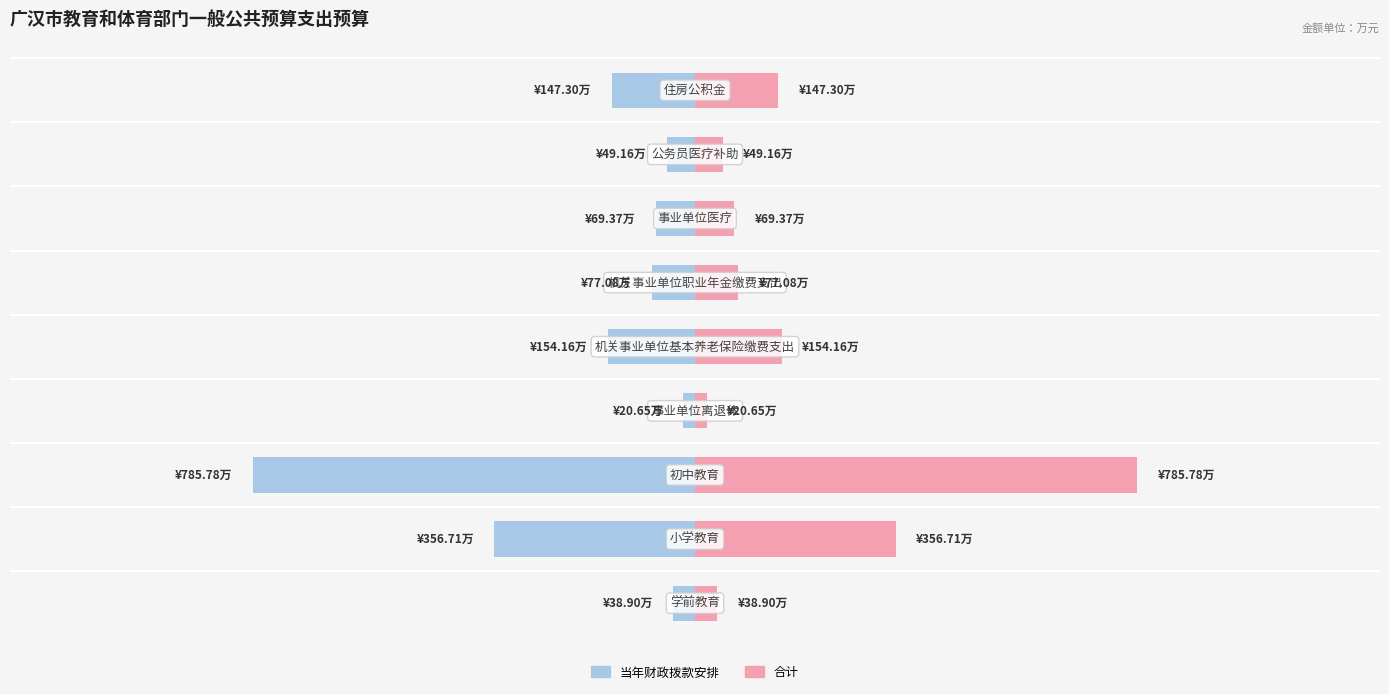

Between 2 and 5, which series saw the biggest shift?

当年财政拨款安排